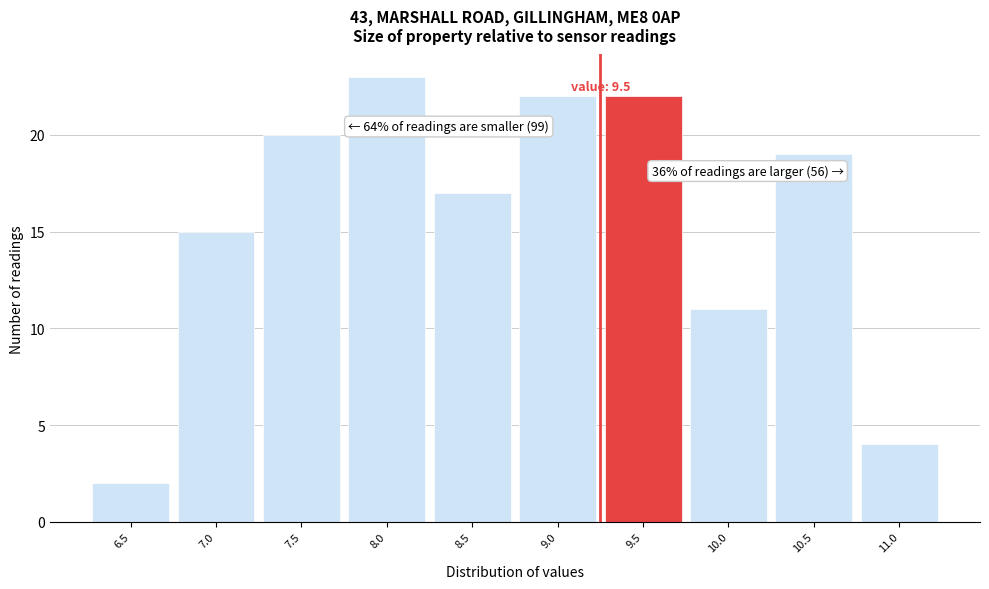

Reading left to right, what are all the values shown in this chart?

2	15	20	23	17	22	22	11	19	4